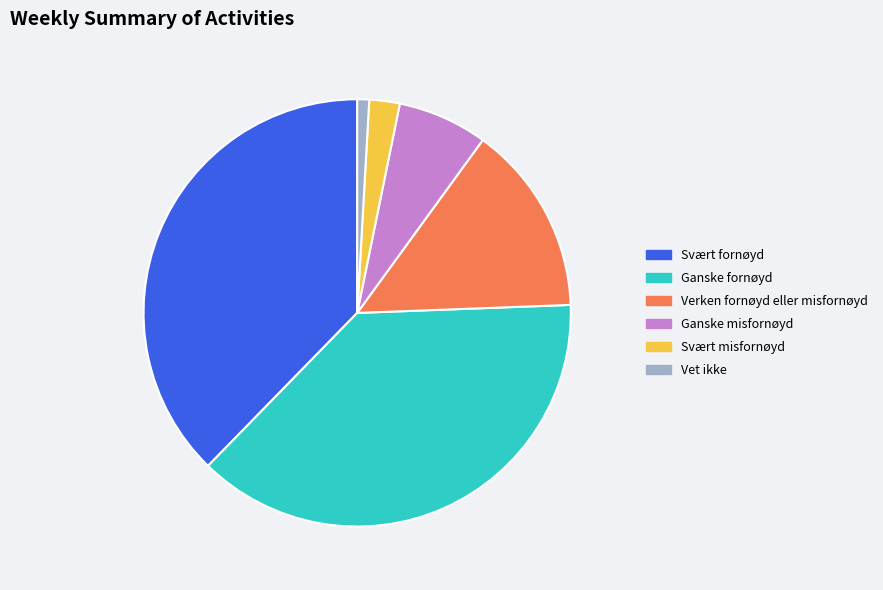

Which slice is the smallest?

Vet ikke